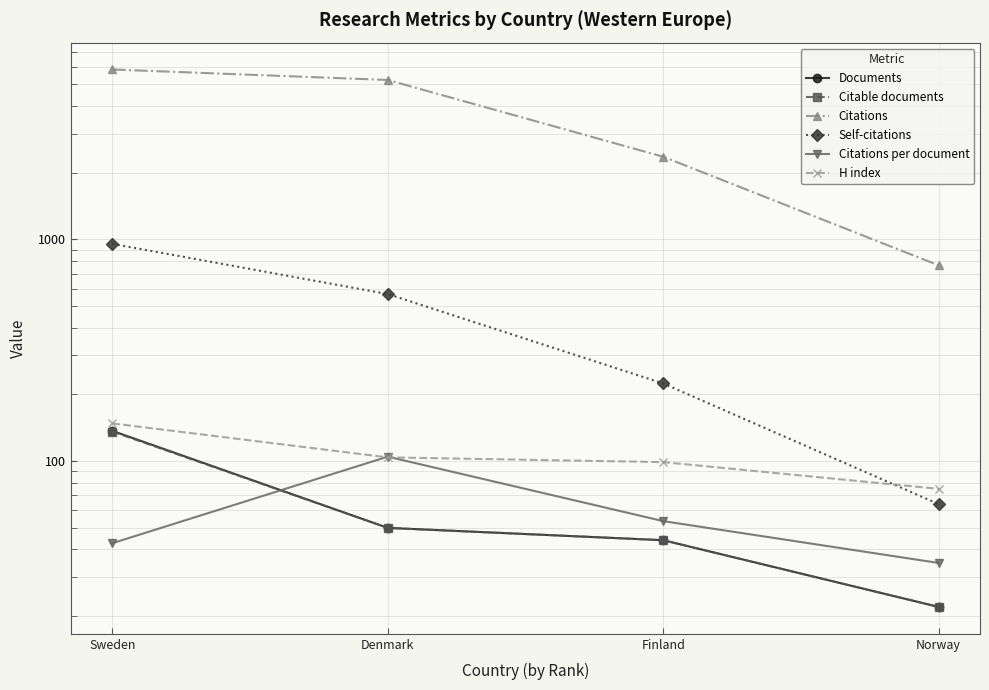

True or false: Documents and Citable documents cross at least once.

False